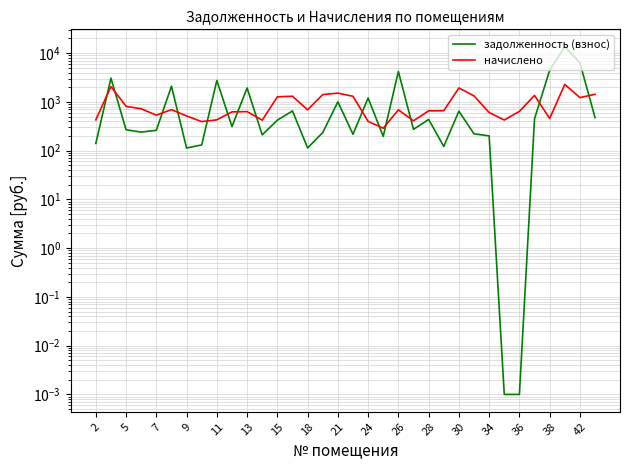

Is it true that начислено equals 967.6 at 31?

False